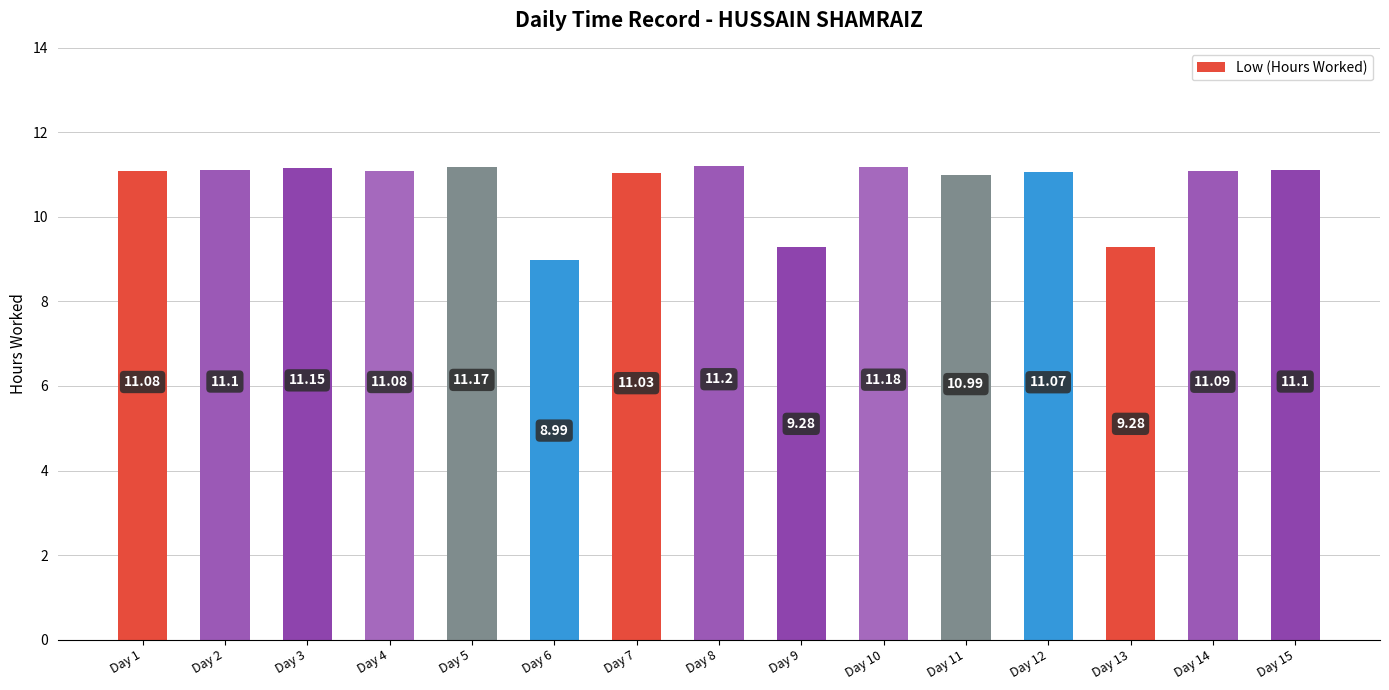

Which has a higher value, Day 4 or Day 14?

Day 14